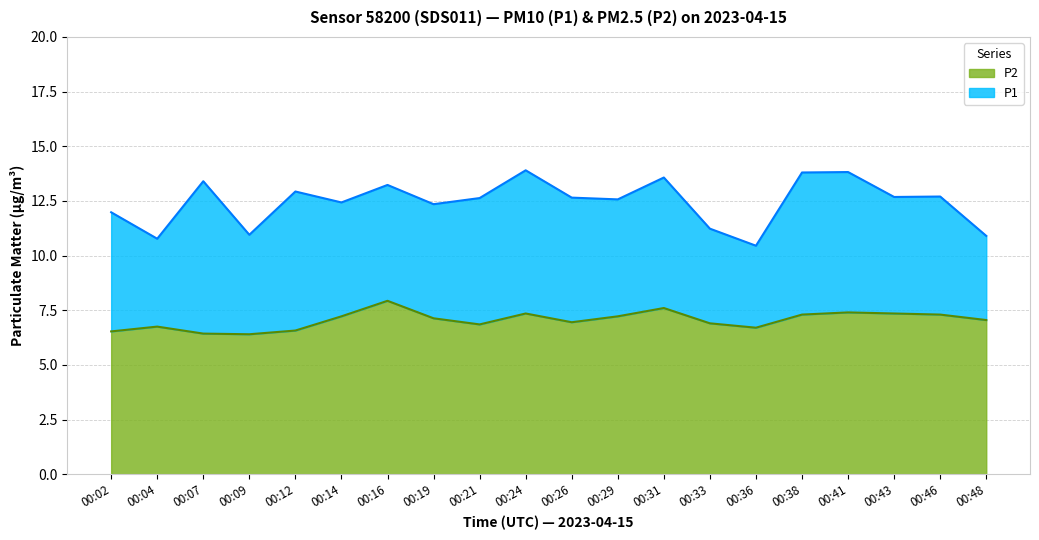

Which series has the largest total across all categories?

P1